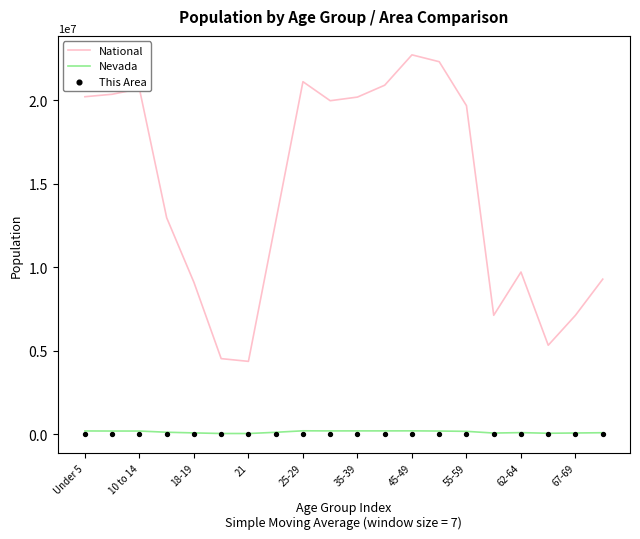

The value of National at Under 5 is 13848529. True or false?

False